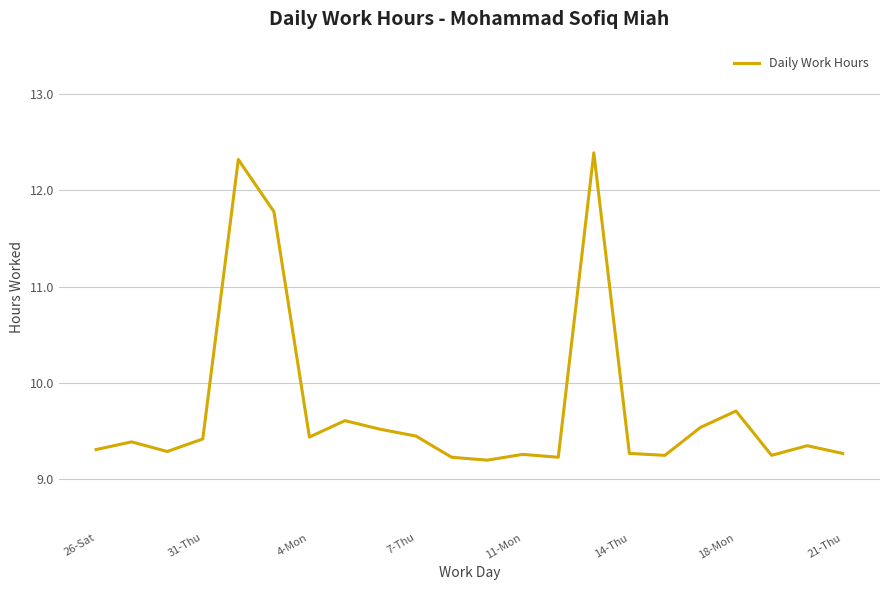

Reading left to right, what are all the values shown in this chart?

9.3	9.4	9.3	9.4	12.3	11.8	9.4	9.6	9.5	9.4	9.2	9.2	9.3	9.2	12.4	9.3	9.2	9.5	9.7	9.2	9.3	9.3